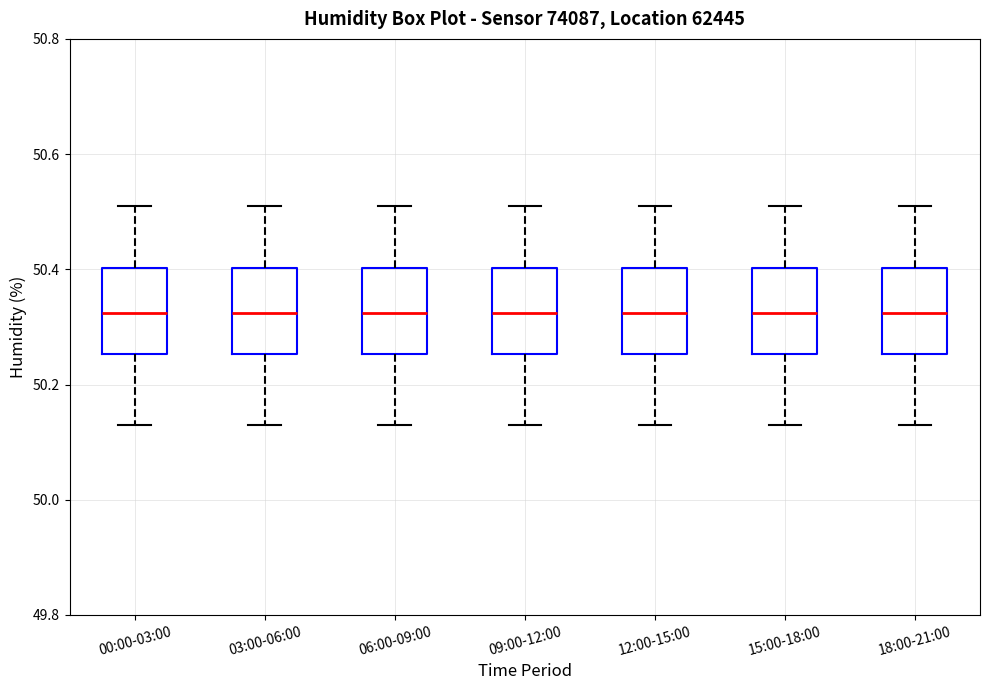

Reading left to right, transcribe this box plot: for each box, give where its median line is, the range the box spans, and where its two whiskers end, as read against the y-axis. The values are not printed on the chart, so give them approximately, as read against the axis.

00:00-03:00: median 50.32, box 50.26 to 50.40, whiskers 50.14 to 50.52
03:00-06:00: median 50.32, box 50.26 to 50.40, whiskers 50.14 to 50.52
06:00-09:00: median 50.32, box 50.26 to 50.40, whiskers 50.14 to 50.52
09:00-12:00: median 50.32, box 50.26 to 50.40, whiskers 50.14 to 50.52
12:00-15:00: median 50.32, box 50.26 to 50.40, whiskers 50.14 to 50.52
15:00-18:00: median 50.32, box 50.26 to 50.40, whiskers 50.14 to 50.52
18:00-21:00: median 50.32, box 50.26 to 50.40, whiskers 50.14 to 50.52